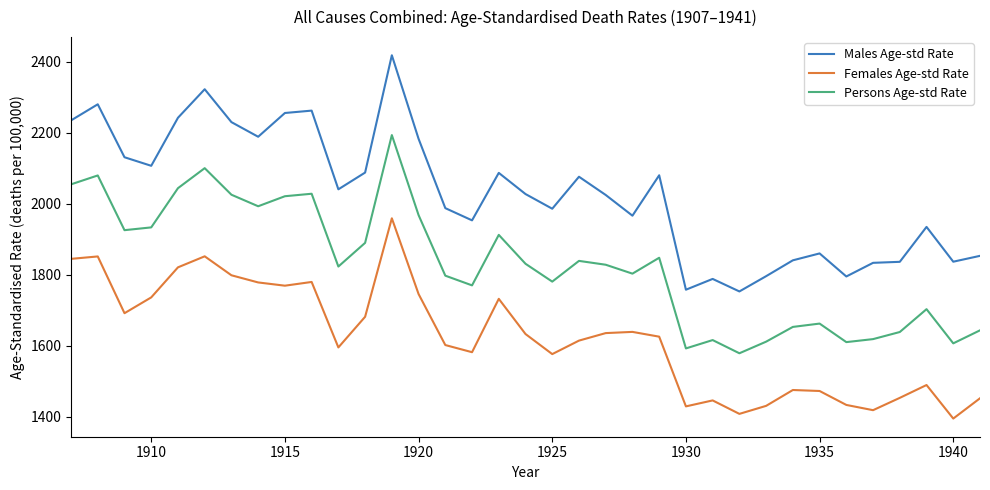

Rank the series by their maximum value, from lowest to highest.

Females Age-std Rate, Persons Age-std Rate, Males Age-std Rate